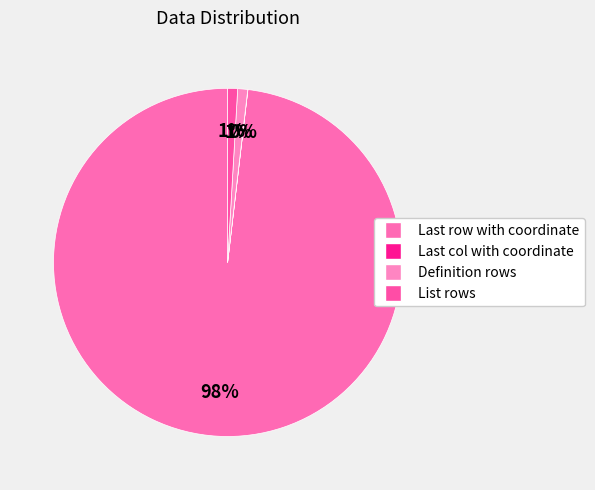

Which slice is the largest?

Last row with coordinate